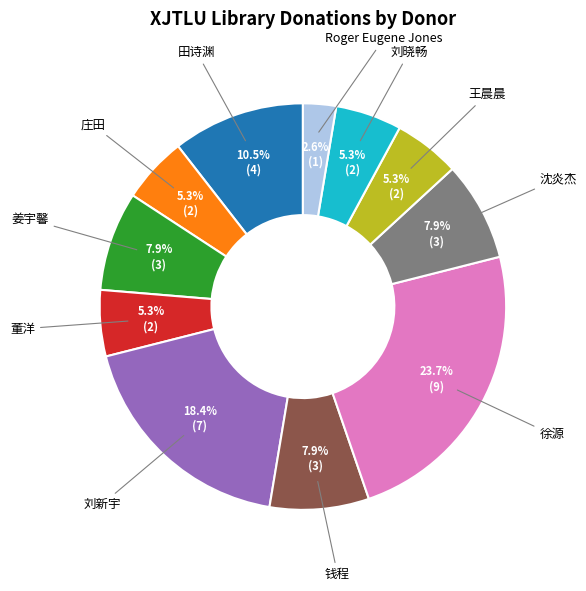

Is there a majority slice in this chart?

No